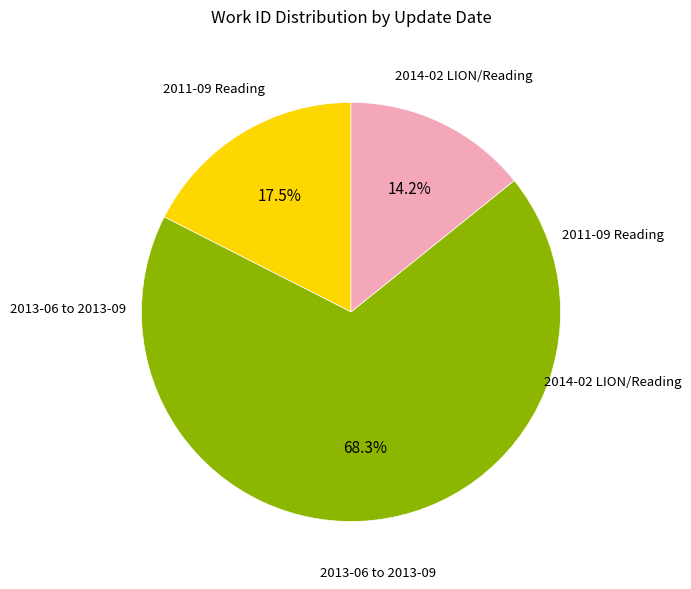

What is the ratio of the value at 2013-06 to 2013-09 to the value at 2014-02 LION/Reading?

4.8